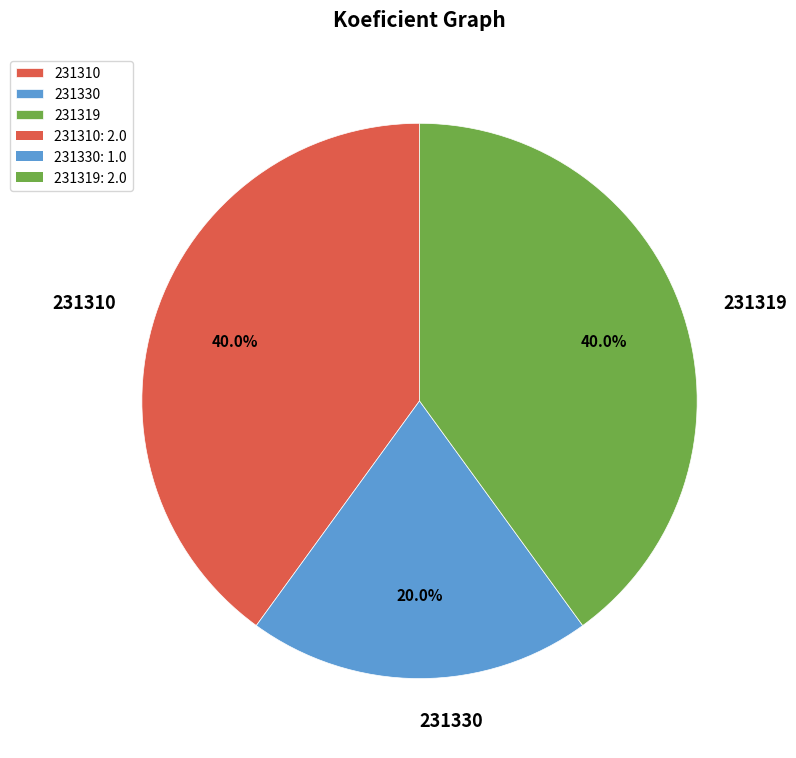

Combined, what portion of the pie is 231310 and 231330?

60.0%